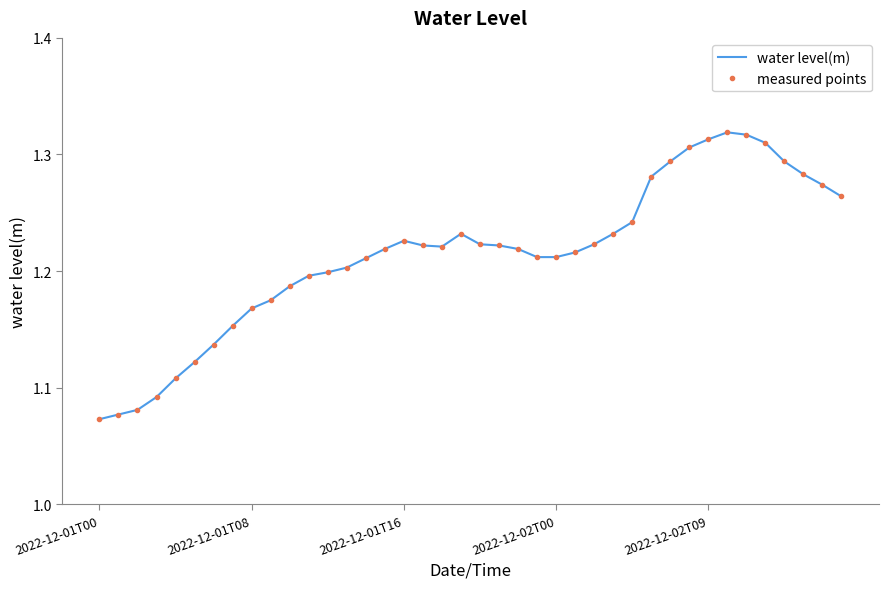

How many interior local valleys does the water level(m) series have?

1